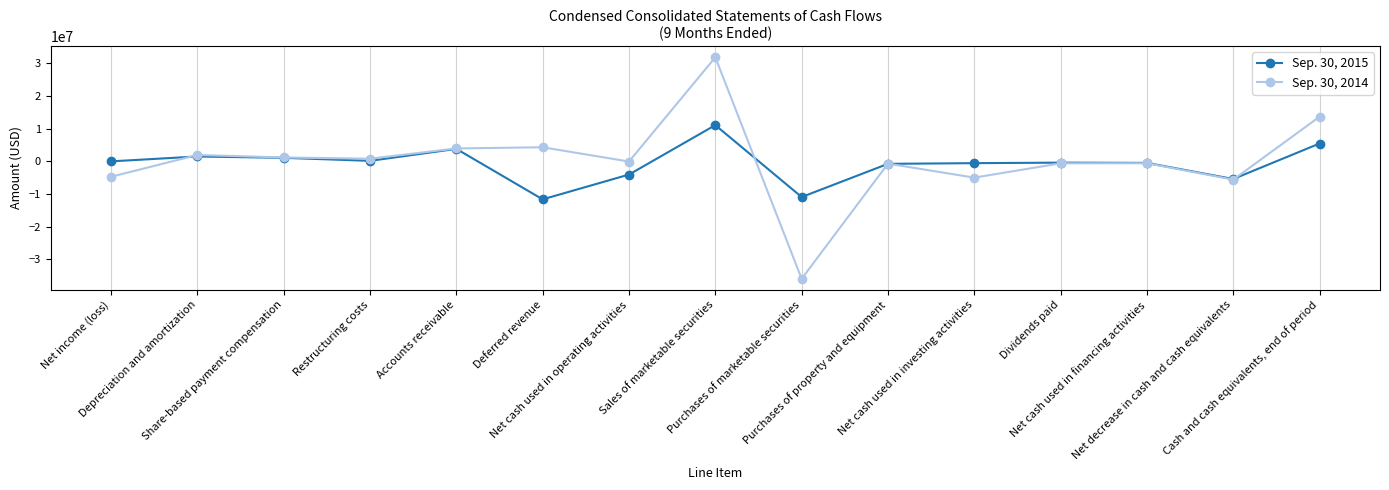

The value of Sep. 30, 2015 at Share-based payment compensation is 1098305. True or false?

True